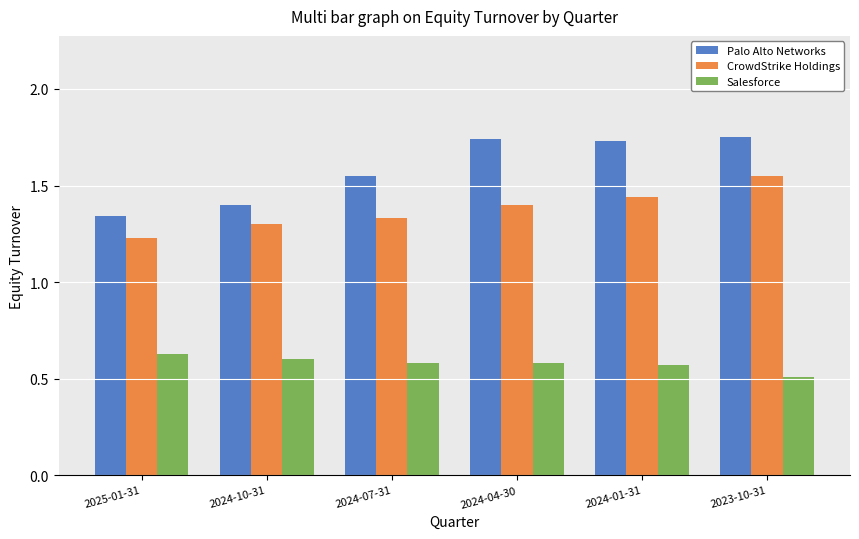

Which series has the largest total across all categories?

Palo Alto Networks